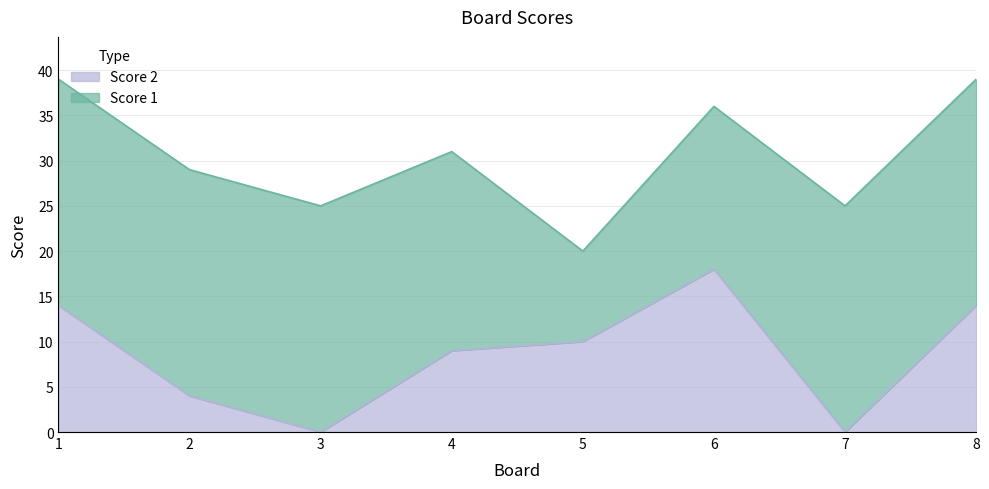

How many values are between 4 and 14?

5